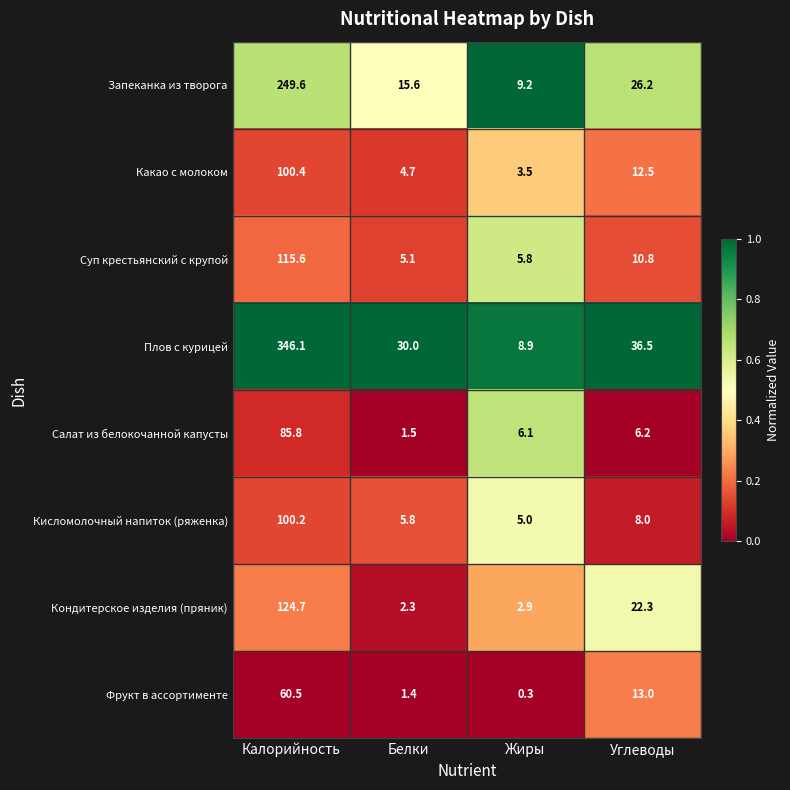

What is the greatest value displayed?

346.1